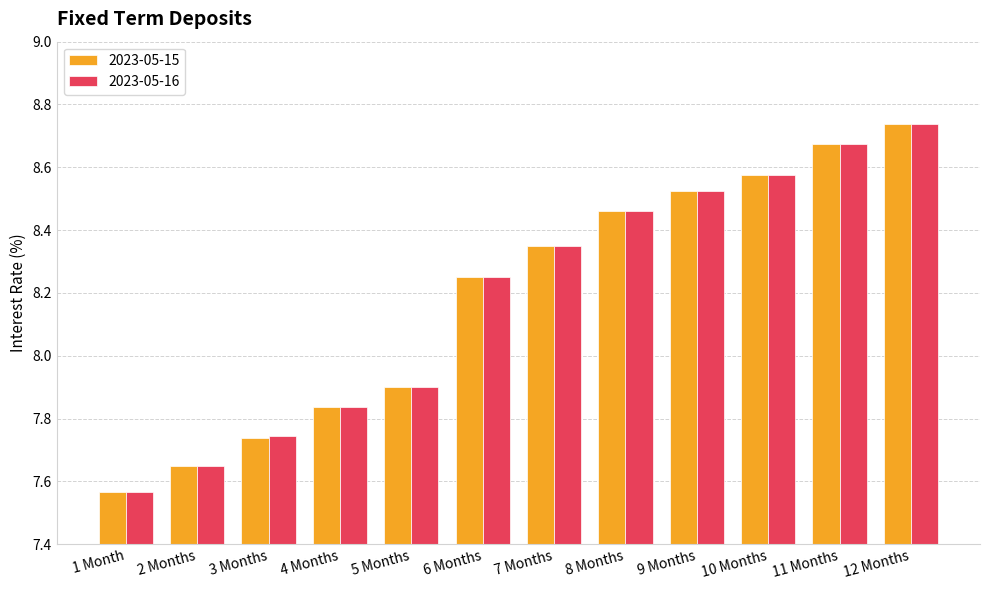

At which category does the chart reach its peak across all series?

12 Months